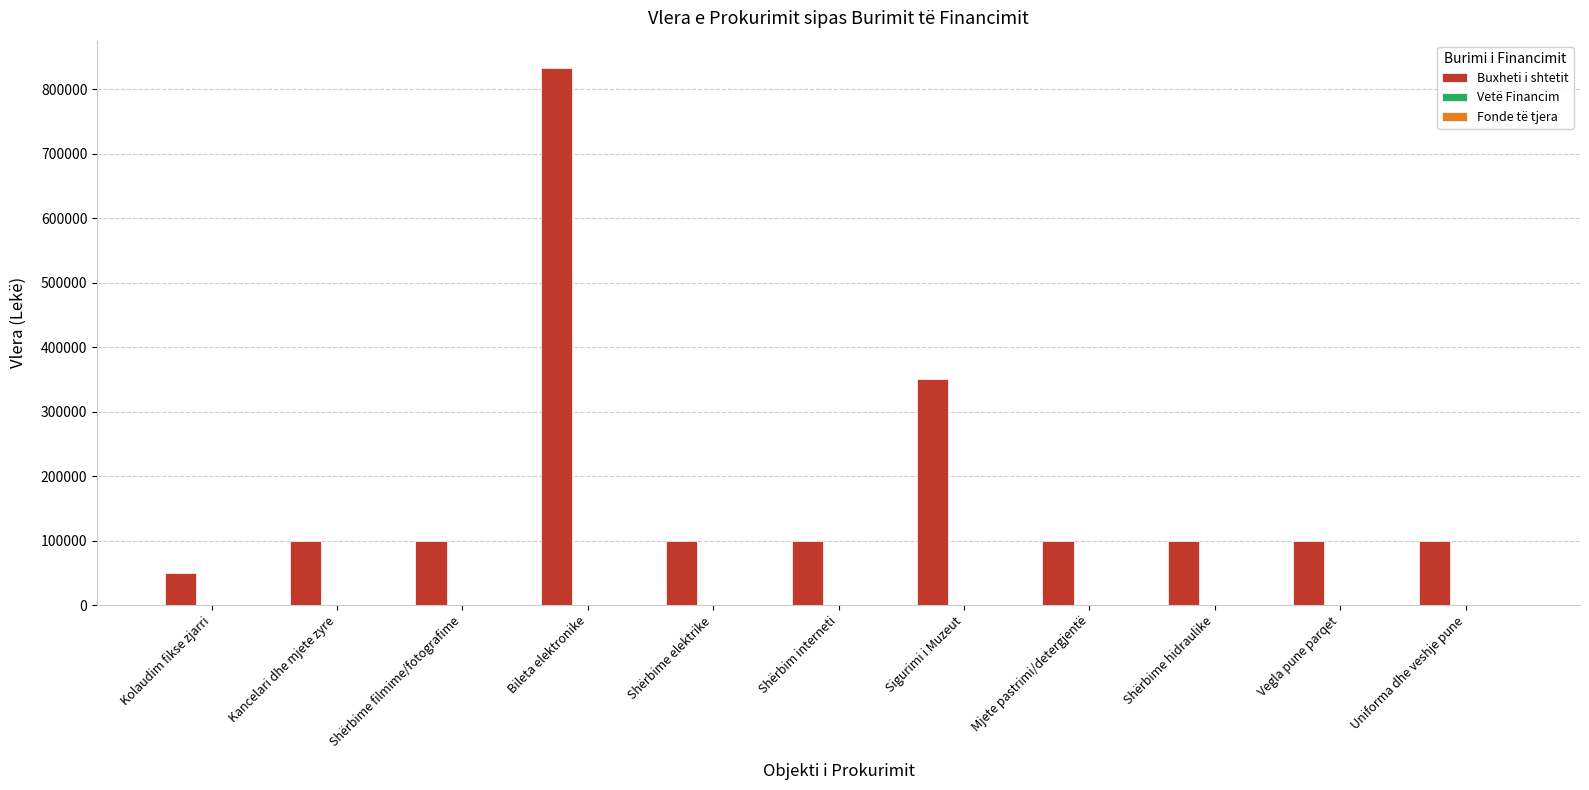

Reading left to right, what are all the values shown in this chart?

Kolaudim fikse zjarri=50000	Kancelari dhe mjete zyre=100000	Shërbime filmime/fotografime=100000	Bileta elektronike=833333	Shërbime elektrike=100000	Shërbim interneti=100000	Sigurimi i Muzeut=350000	Mjete pastrimi/detergjentë=100000	Shërbime hidraulike=100000	Vegla pune parqet=100000	Uniforma dhe veshje pune=100000